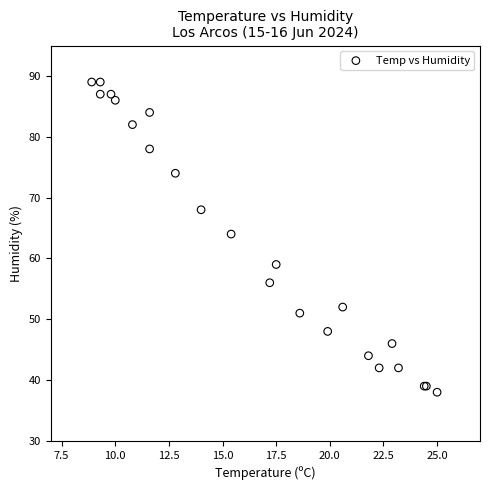

What Y value in the scatter plot is closest to 63?

64